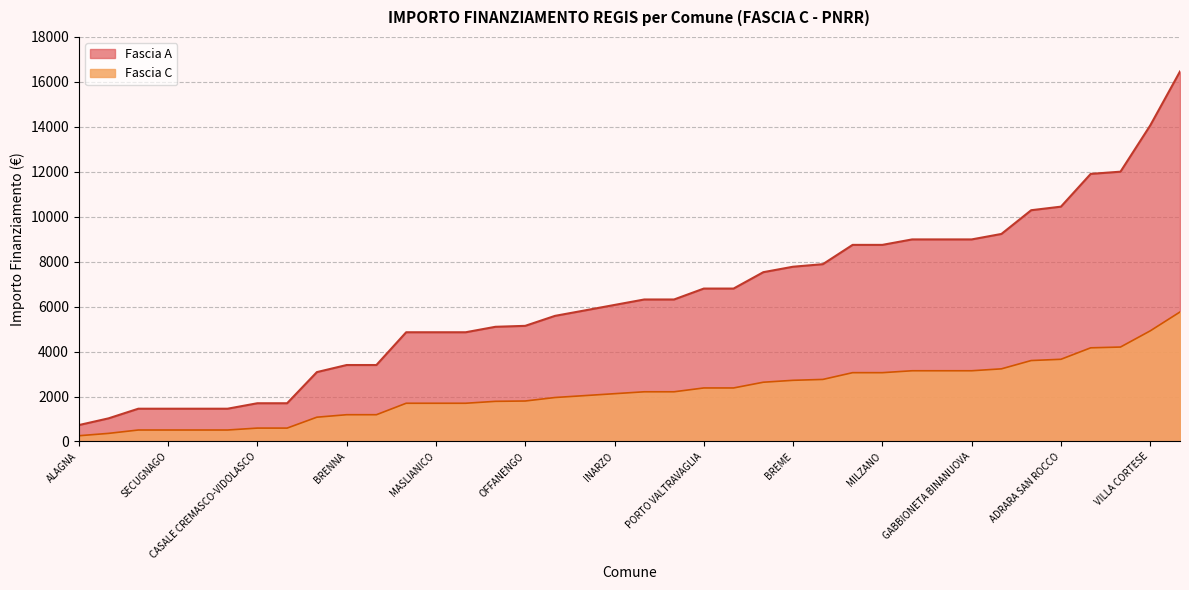

What is the difference between the second highest and minimum values in the Fascia A series?

13334.0